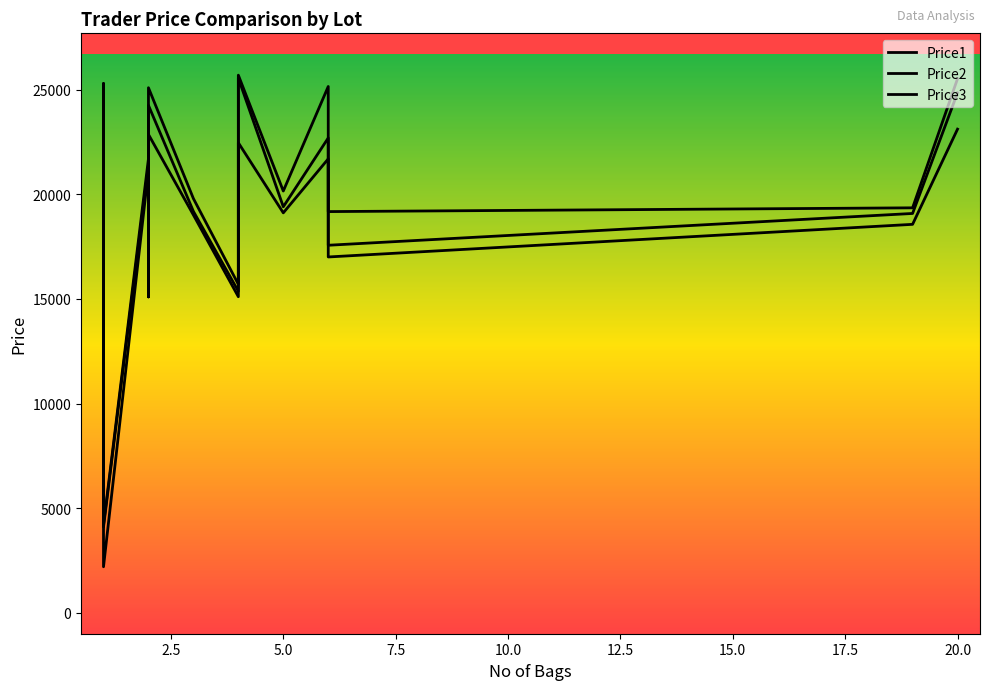

True or false: Price1 and Price3 intersect in this chart.

False